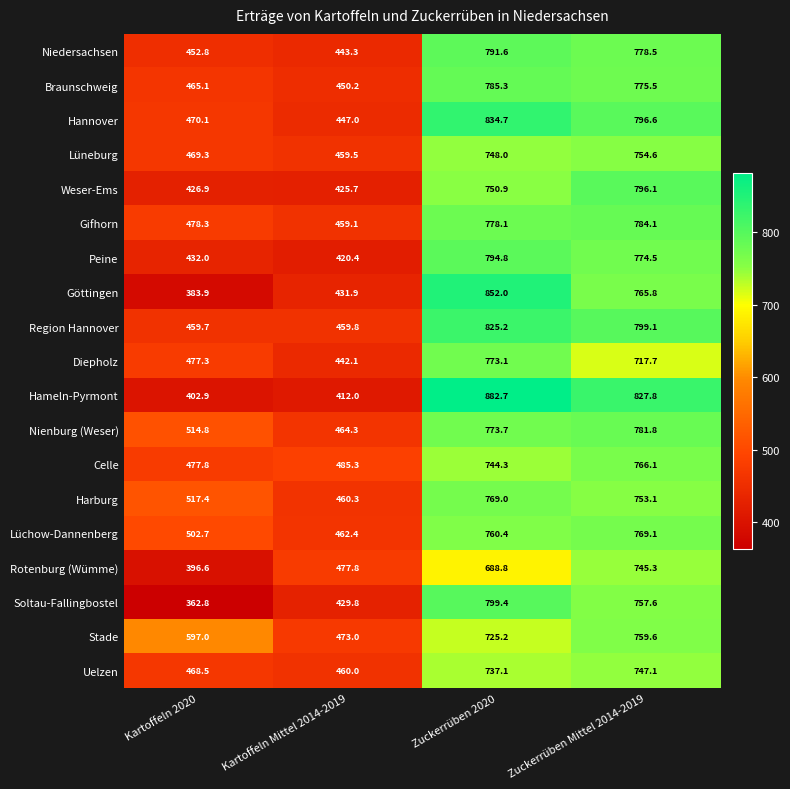

Which category has the highest value across all series?

Zuckerrüben 2020